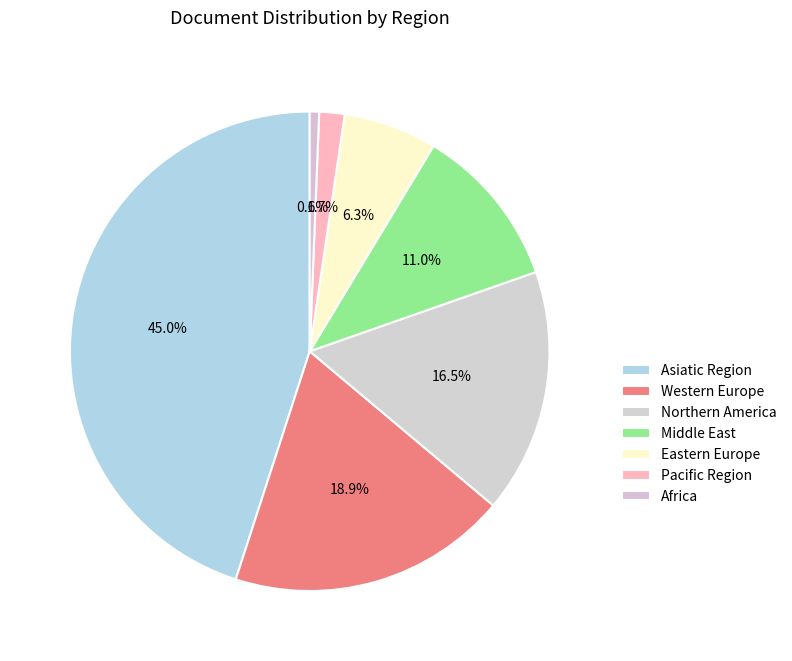

What is the largest slice in the pie chart?

Asiatic Region